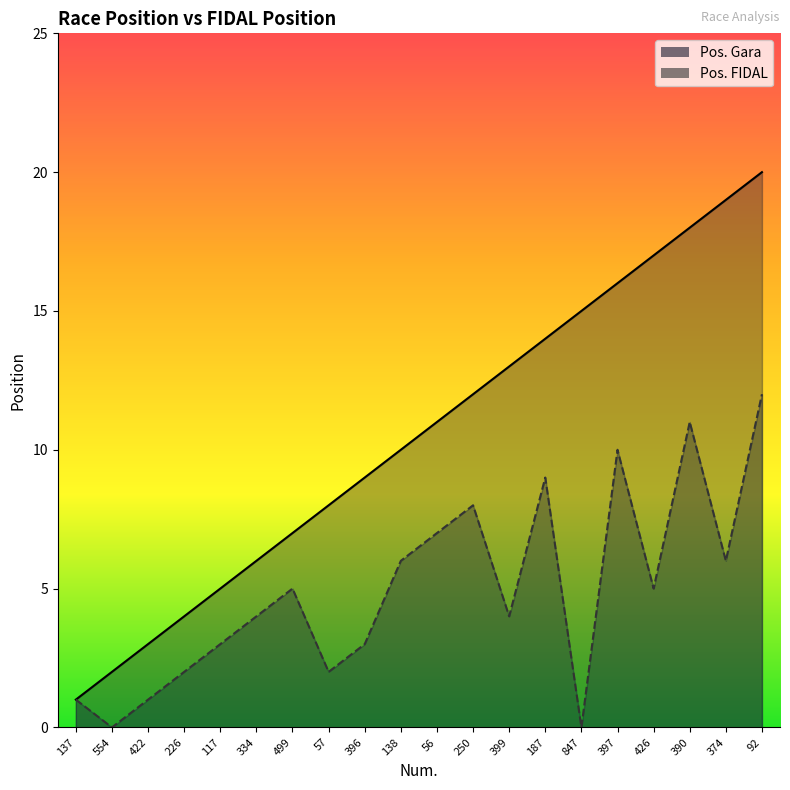

At which category does Pos. FIDAL reach its first local peak?

499